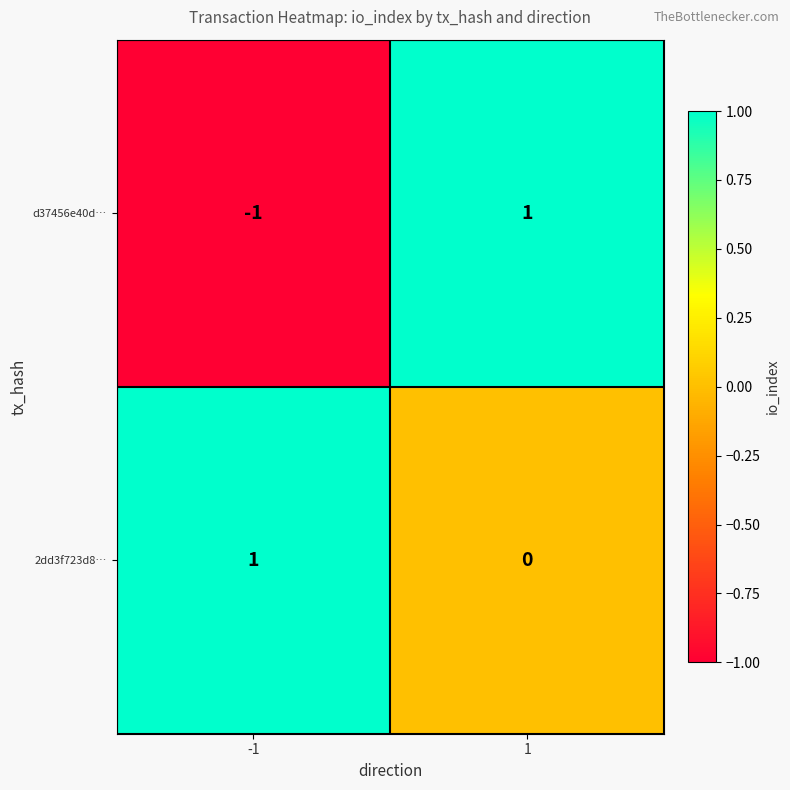

How many data points does each series have?

2